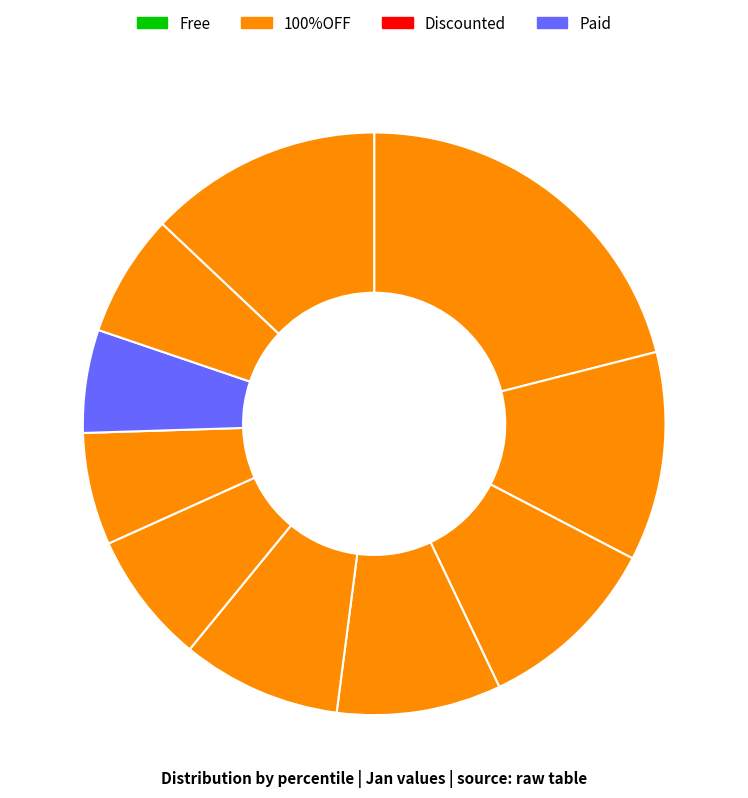

How many segments does this pie chart have?

10